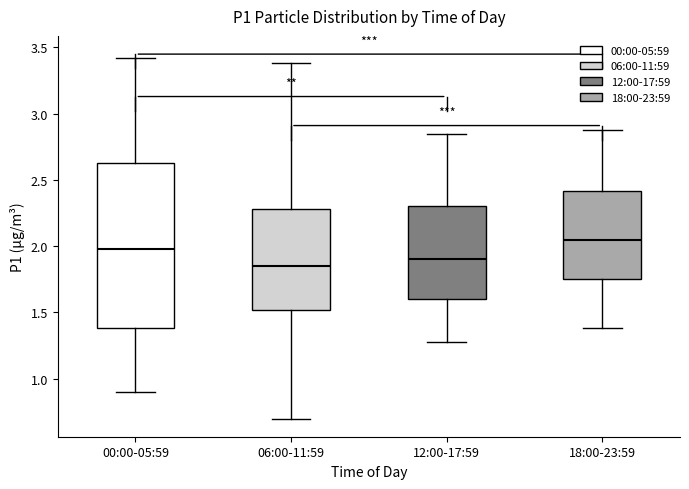

Reading left to right, transcribe this box plot: for each box, give where its median line is, the range the box spans, and where its two whiskers end, as read against the y-axis. The values are not printed on the chart, so give them approximately, as read against the axis.

00:00-05:59: median 2.00, box 1.40 to 2.65, whiskers 0.90 to 3.40
06:00-11:59: median 1.85, box 1.50 to 2.30, whiskers 0.70 to 3.40
12:00-17:59: median 1.90, box 1.60 to 2.30, whiskers 1.30 to 2.85
18:00-23:59: median 2.05, box 1.75 to 2.40, whiskers 1.40 to 2.90